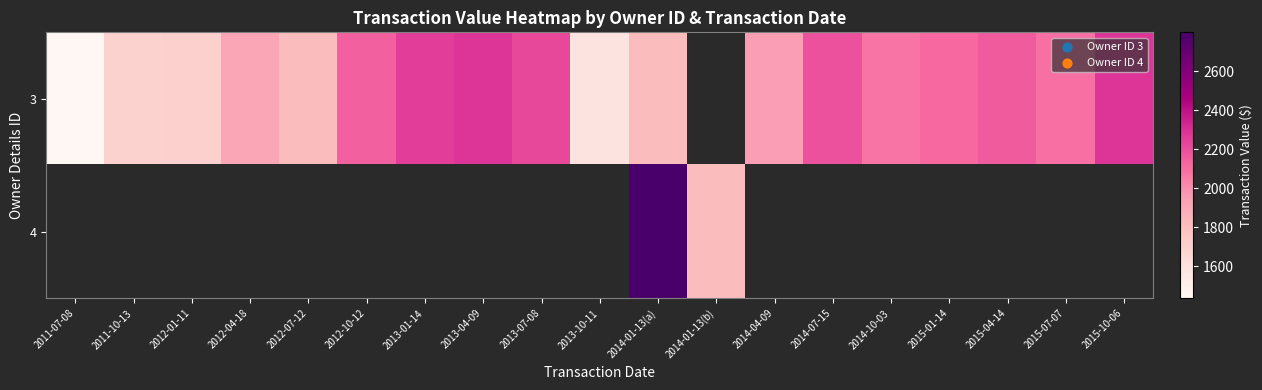

Which category has the lowest value in the 3 series?

2011-07-08